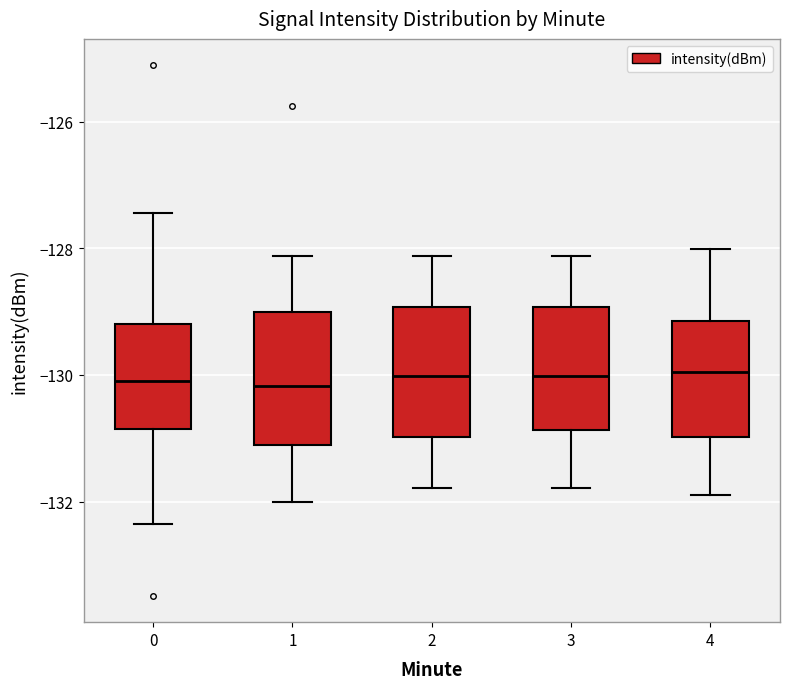

Where does the lower whisker of the box at x = 0 end on the y-axis? The values are not printed on the chart, so give them approximately, as read against the axis.

-132.4